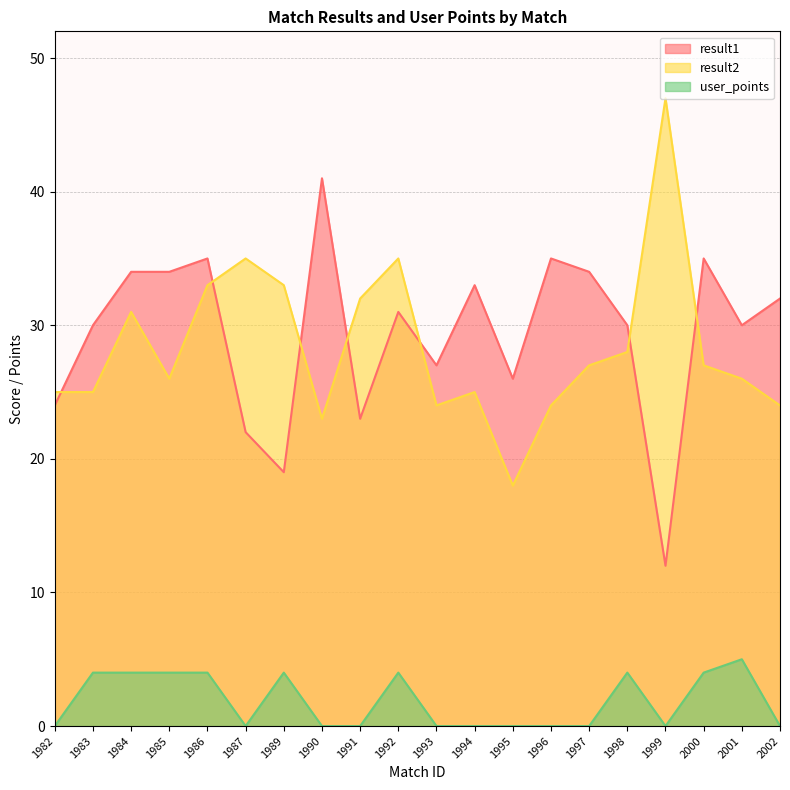

Which series ends up on top after the final intersection of result1 and result2?

result1